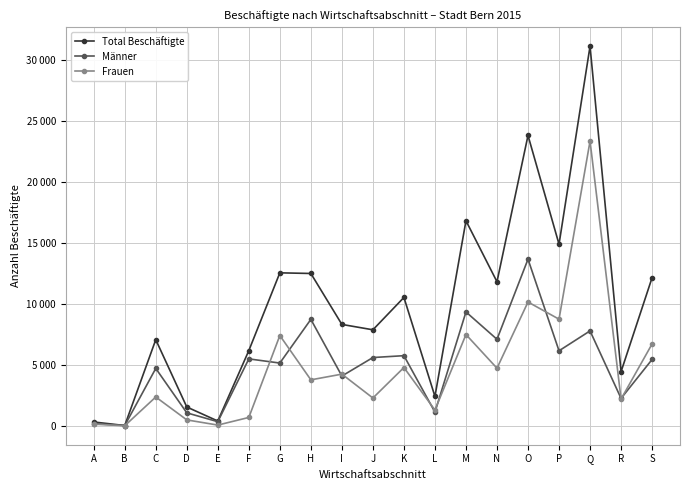

What is the total value across all series at Q?

62342